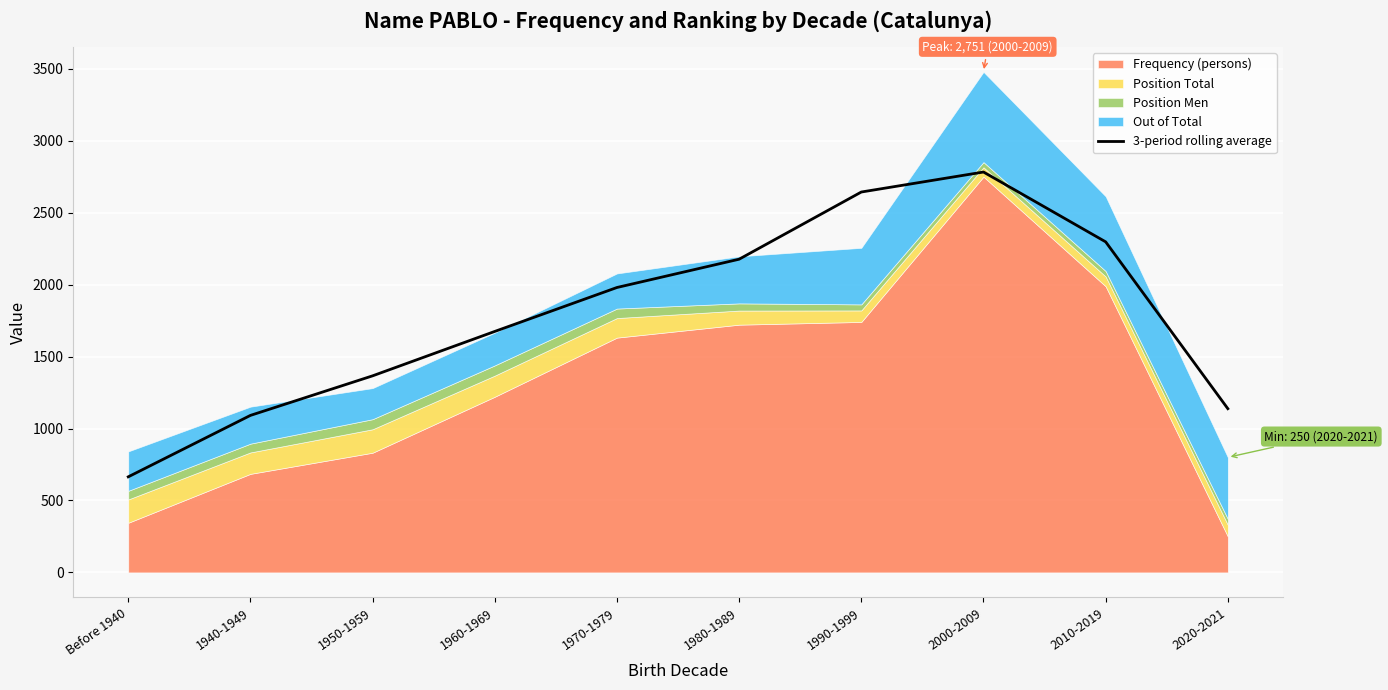

What is the approximate value at 2020-2021?

1138.0